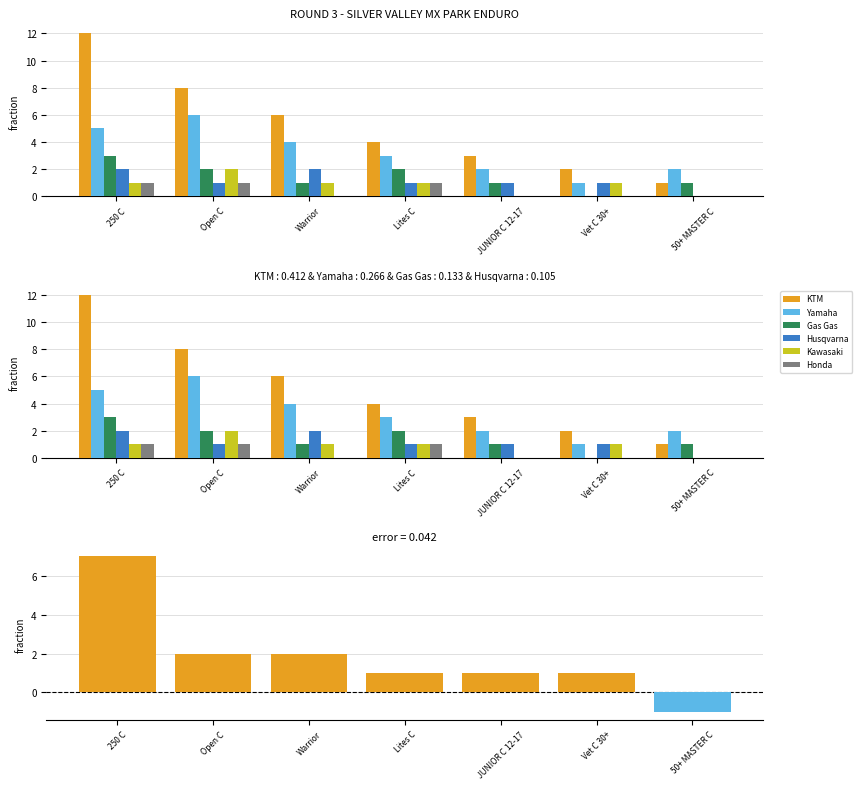

How many Gas Gas values are between 1 and 2?

5